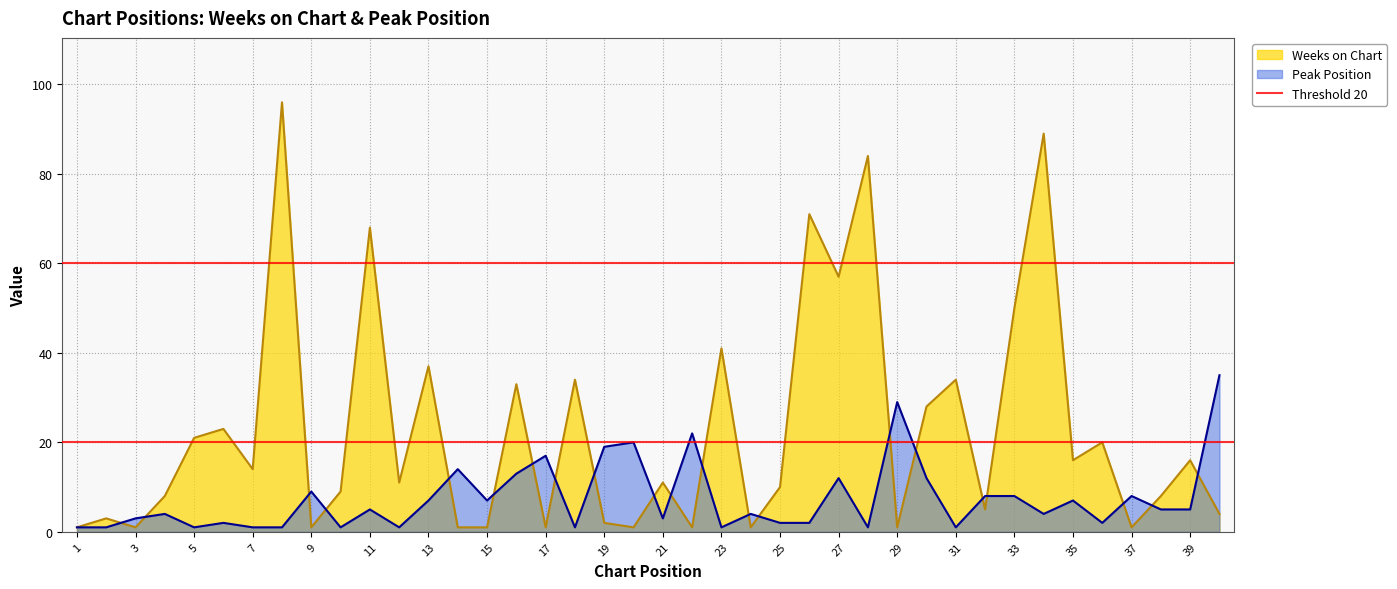

Reading left to right, list all the values displayed in this chart.

Weeks on Chart: 1=1	2=3	3=1	4=8	5=21	6=23	7=14	8=96	9=1	10=9	11=68	12=11	13=37	14=1	15=1	16=33	17=1	18=34	19=2	20=1	21=11	22=1	23=41	24=1	25=10	26=71	27=57	28=84	29=1	30=28	31=34	32=5	33=50	34=89	35=16	36=20	37=1	38=8	39=16	40=4
Peak Position: 1=1	2=1	3=3	4=4	5=1	6=2	7=1	8=1	9=9	10=1	11=5	12=1	13=7	14=14	15=7	16=13	17=17	18=1	19=19	20=20	21=3	22=22	23=1	24=4	25=2	26=2	27=12	28=1	29=29	30=12	31=1	32=8	33=8	34=4	35=7	36=2	37=8	38=5	39=5	40=35